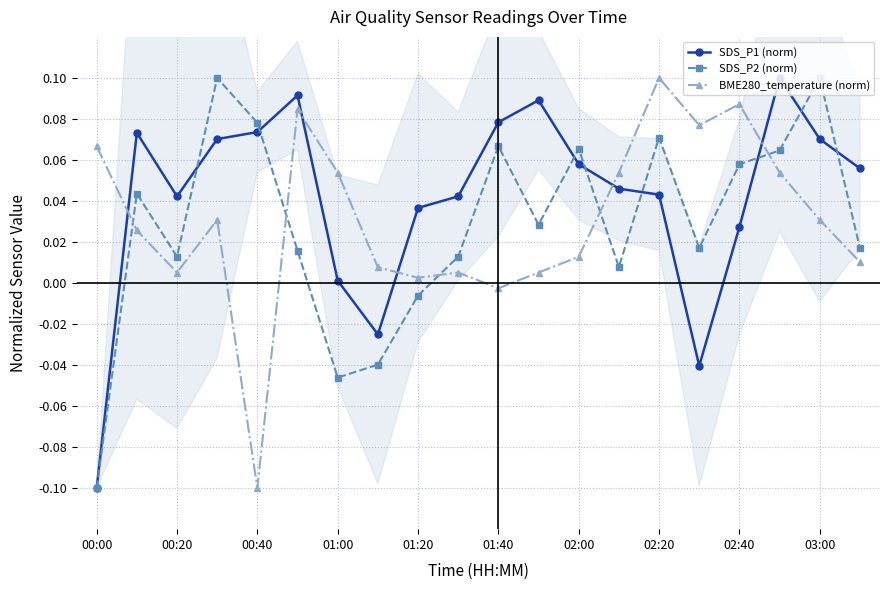

Rank the series by their maximum value, from highest to lowest.

SDS_P1 (norm), SDS_P2 (norm), BME280_temperature (norm)